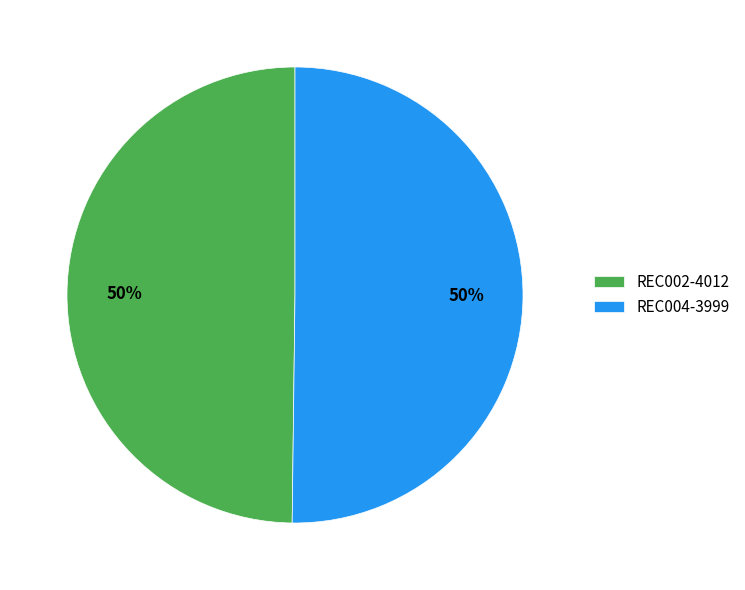

To the nearest percent, what is the average slice percentage?

50%